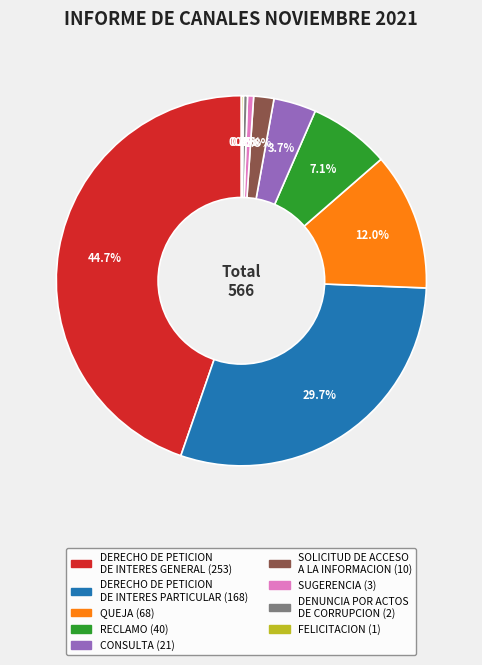

Is there any slice that represents more than half of the pie?

No